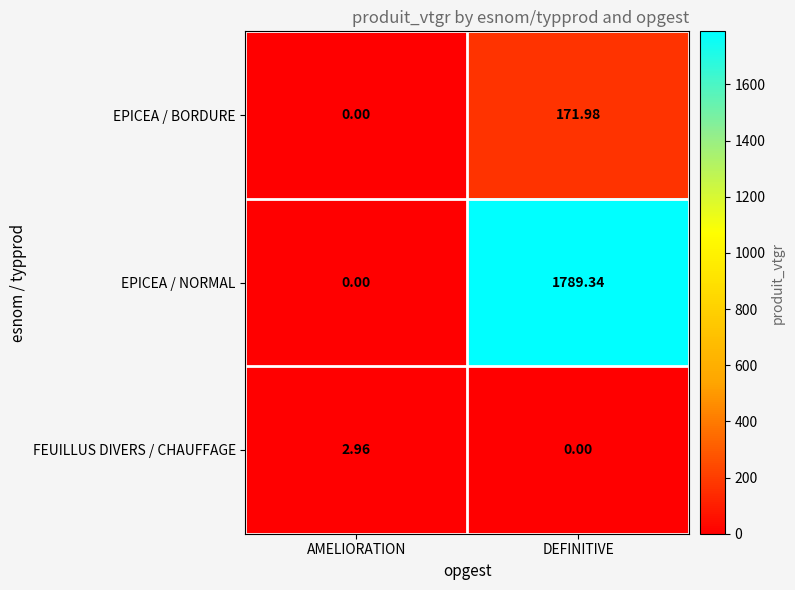

Where does the FEUILLUS DIVERS / CHAUFFAGE series first go above 2?

AMELIORATION